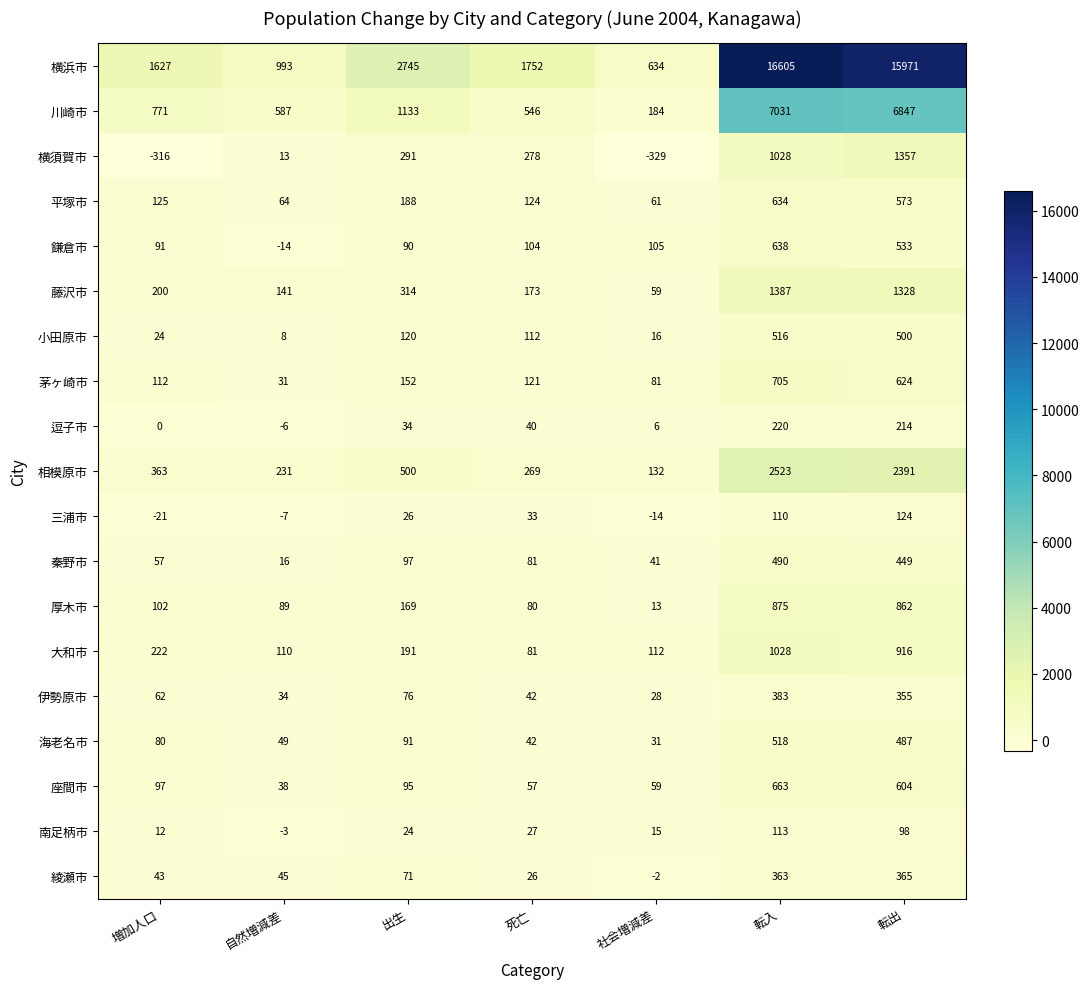

How many data points does each series have?

7